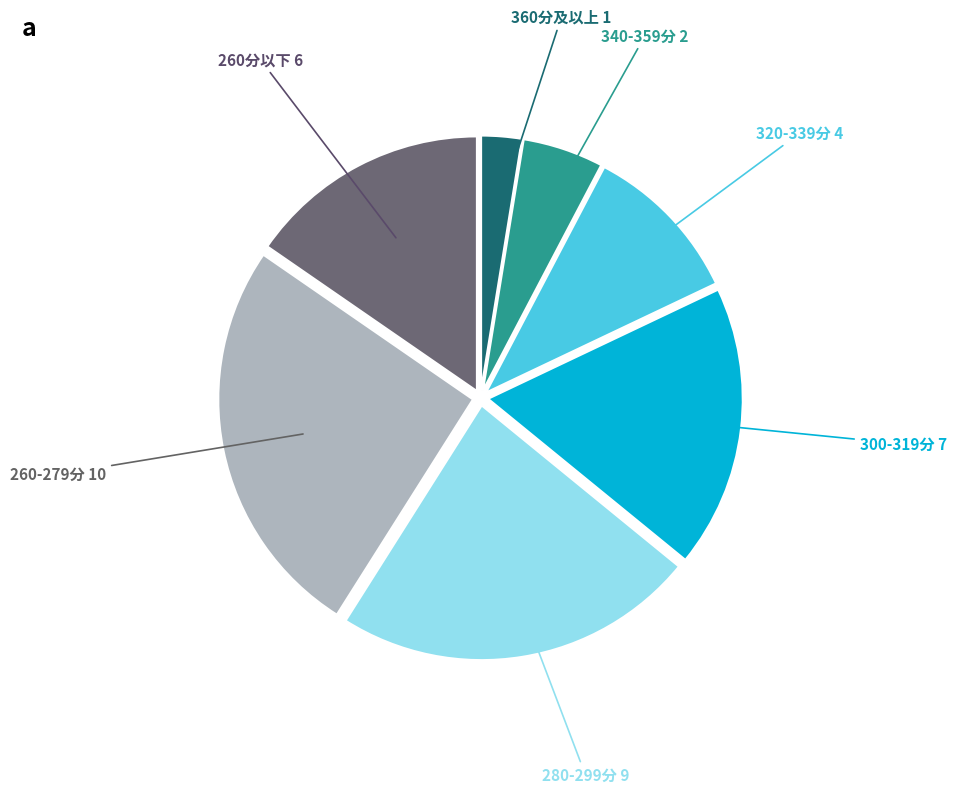

Is there any slice that represents more than half of the pie?

No